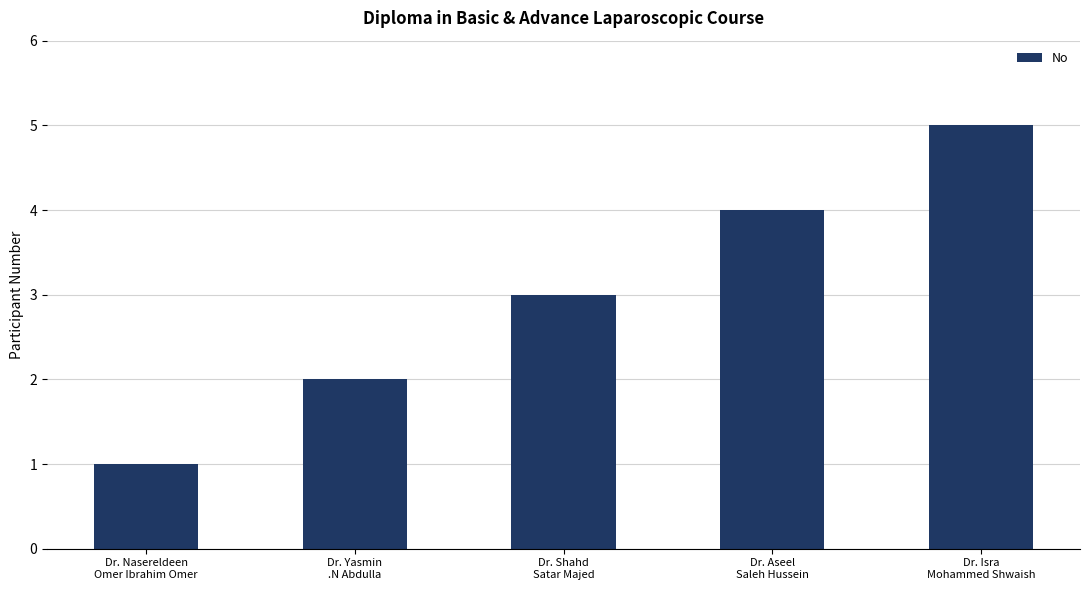

What is the label of the 4th bar from the right?

Dr. Yasmin
.N Abdulla